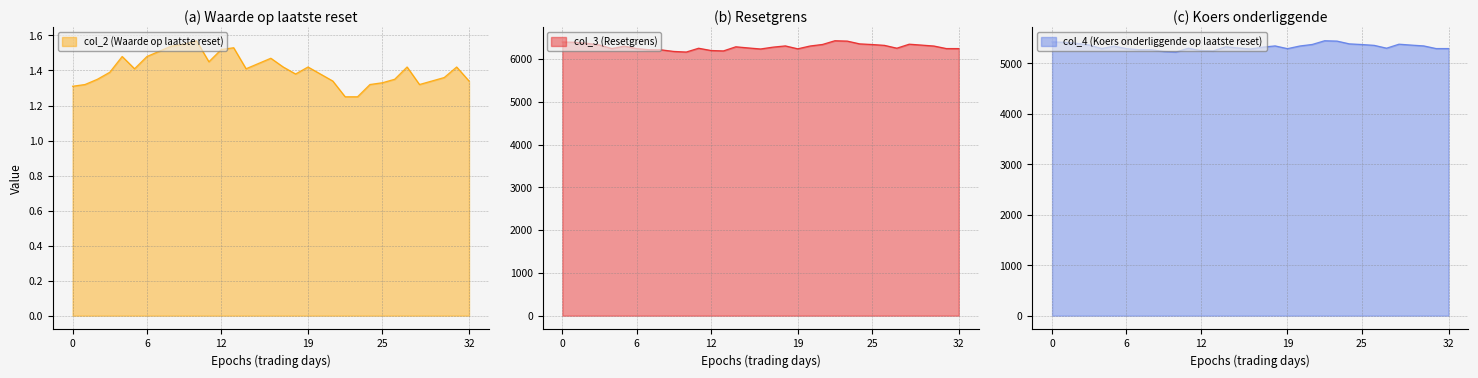

True or false: col_4 (Koers onderliggende op laatste reset) has a value of 5383.5 at 2025-07-11.

True